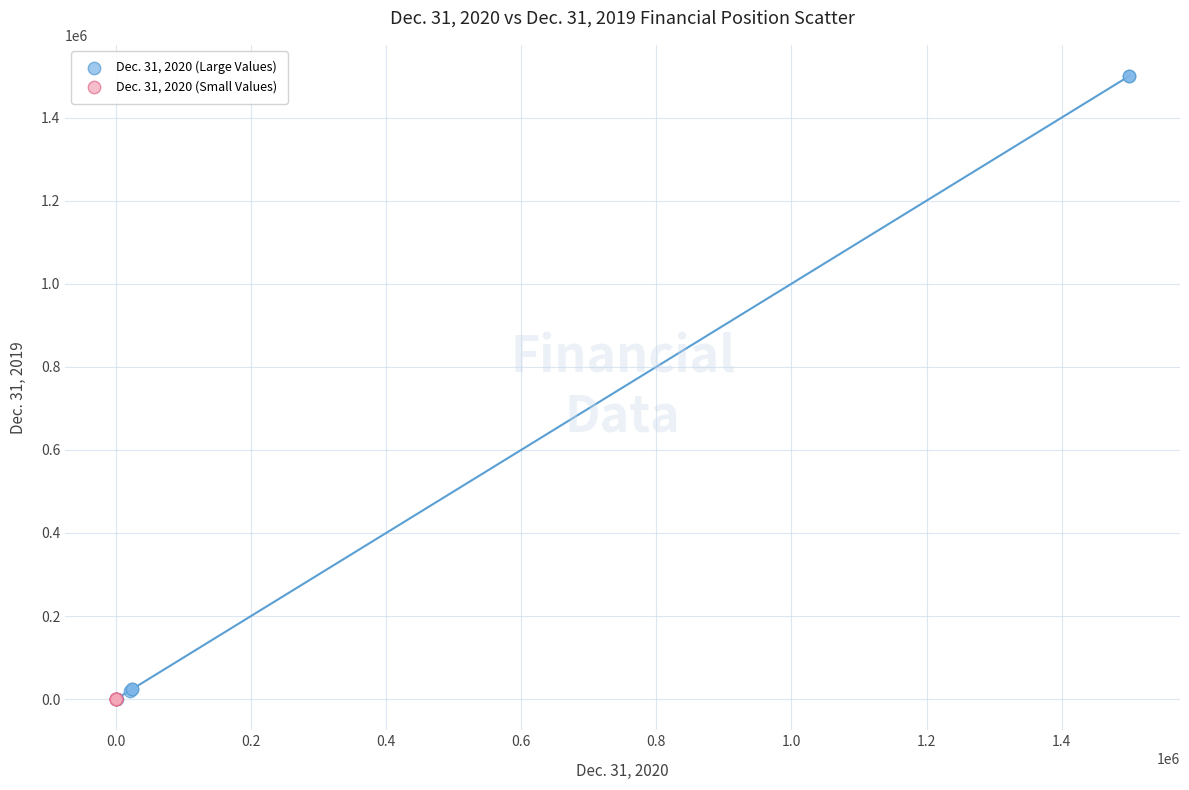

What are all the series names shown in the legend?

Dec. 31, 2020 (Large Values), Dec. 31, 2020 (Small Values)